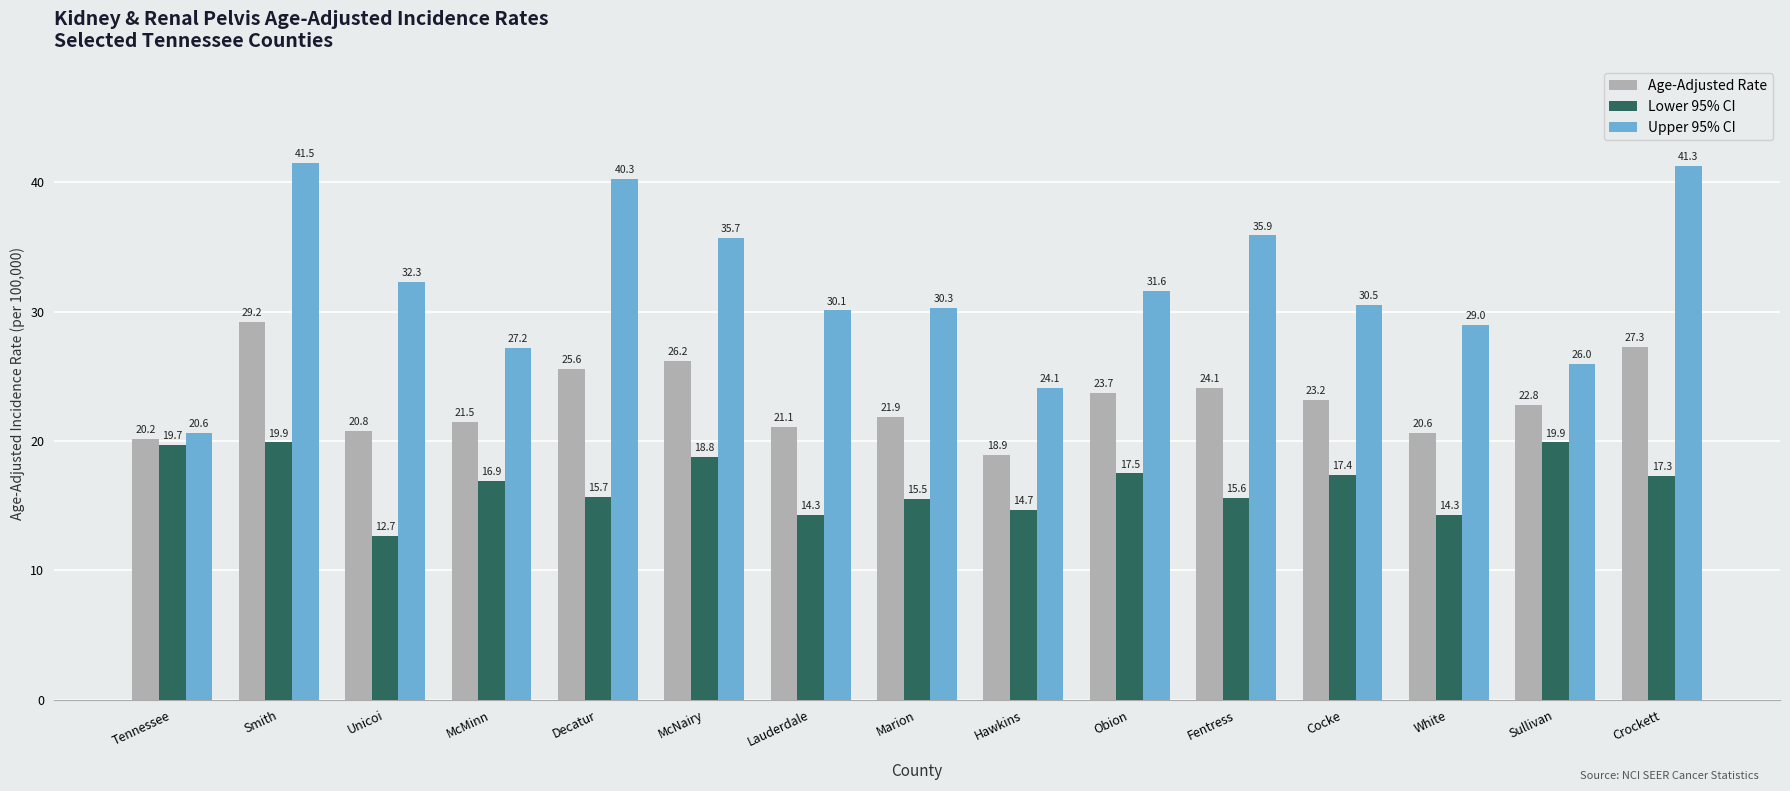

Reading right to left, what are all the values shown in this chart?

Age-Adjusted Rate: 27.3	22.8	20.6	23.2	24.1	23.7	18.9	21.9	21.1	26.2	25.6	21.5	20.8	29.2	20.2
Lower 95% CI: 17.3	19.9	14.3	17.4	15.6	17.5	14.7	15.5	14.3	18.8	15.7	16.9	12.7	19.9	19.7
Upper 95% CI: 41.3	26.0	29.0	30.5	35.9	31.6	24.1	30.3	30.1	35.7	40.3	27.2	32.3	41.5	20.6